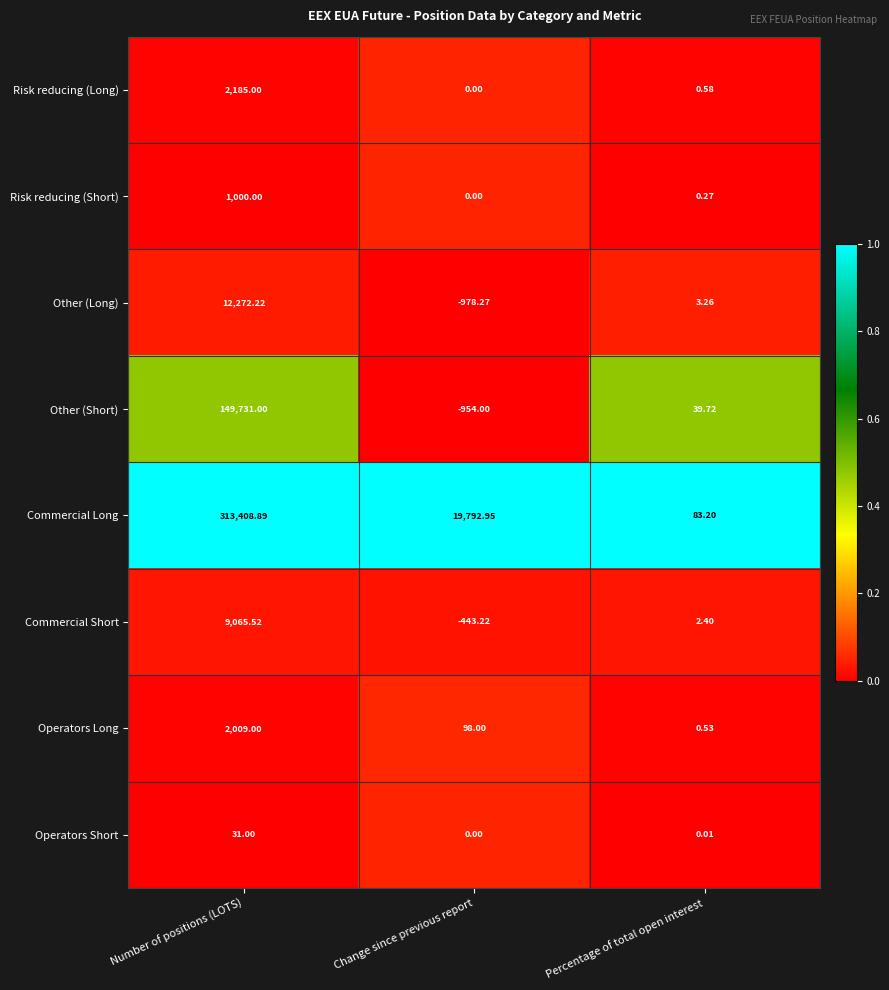

Which series changed the most between Change since previous report and Percentage of total open interest?

Commercial Long